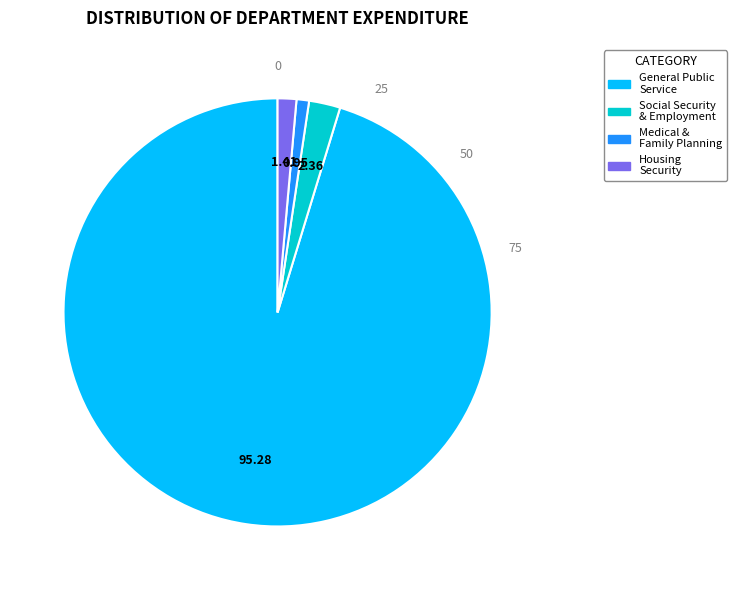

Do Medical & Family Planning and Housing Security together represent more than half of the pie?

No